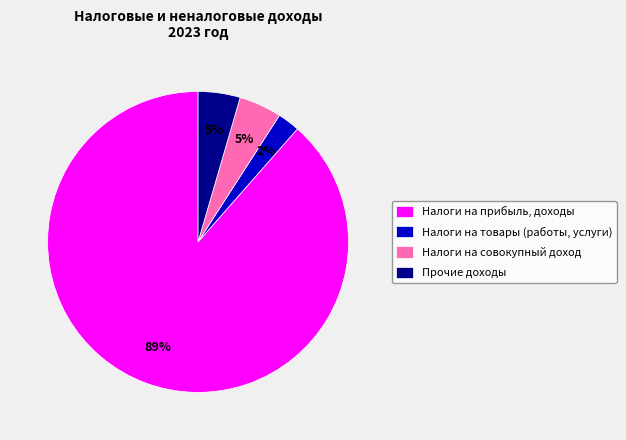

True or false: Прочие доходы accounts for 5% of the total.

True